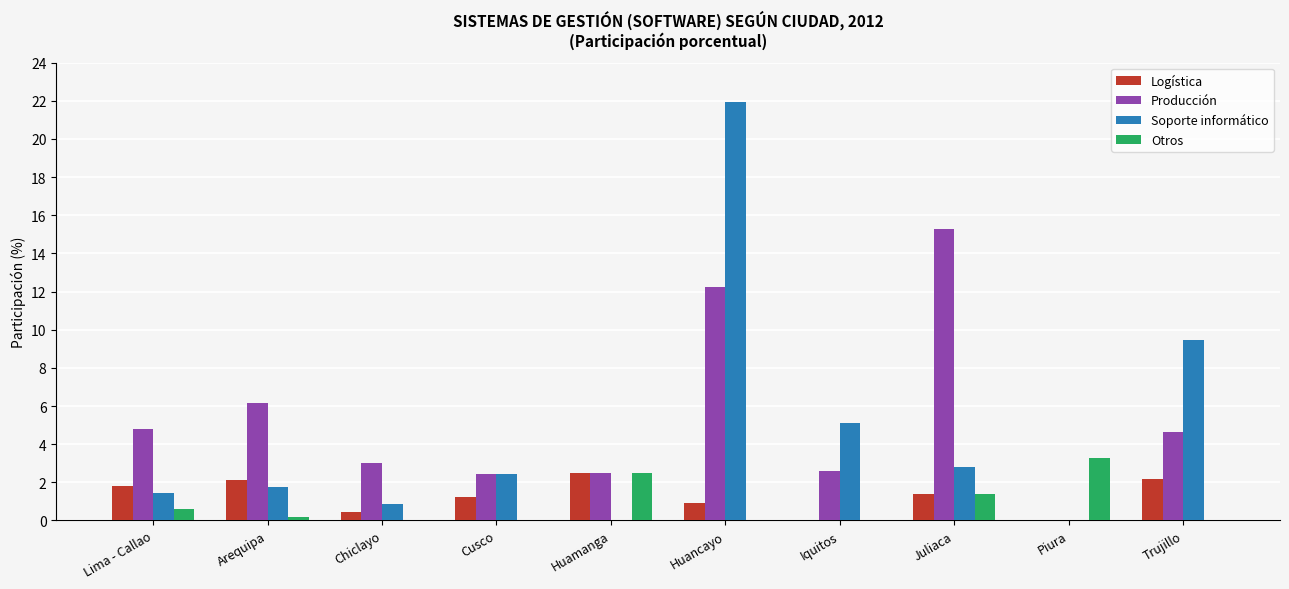

What is the total value across all series at Lima - Callao?

8.6